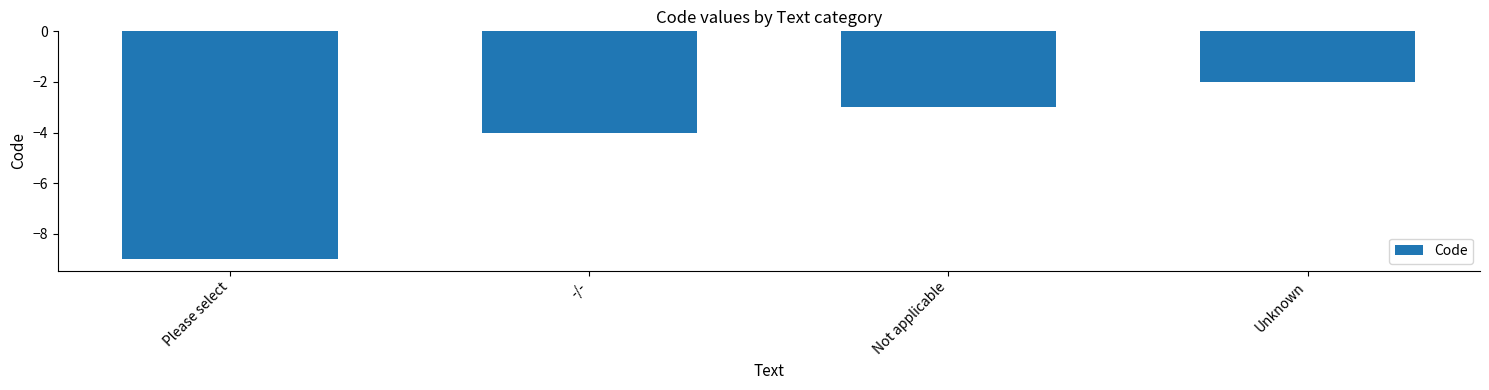

At which category does the chart reach its peak across all series?

Unknown